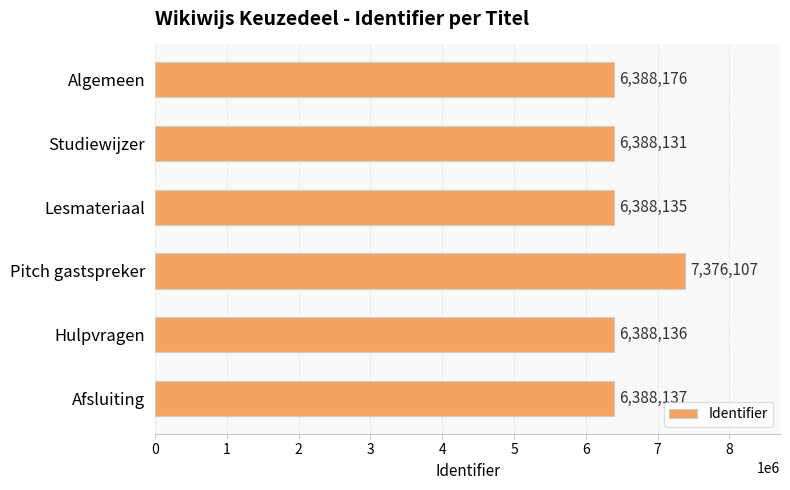

List the labels in order of value, largest first.

Pitch gastspreker, Algemeen, Afsluiting, Hulpvragen, Lesmateriaal, Studiewijzer